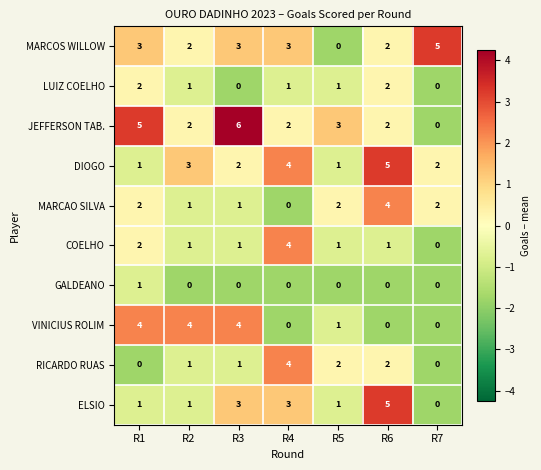

How many VINICIUS ROLIM values are between 0 and 4?

7